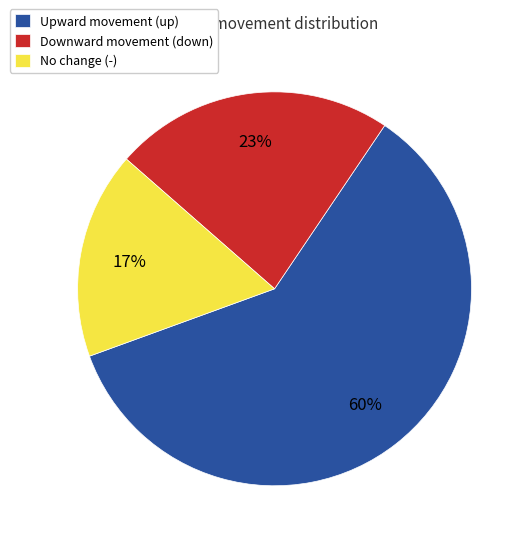

What is the majority slice?

Upward movement (up)